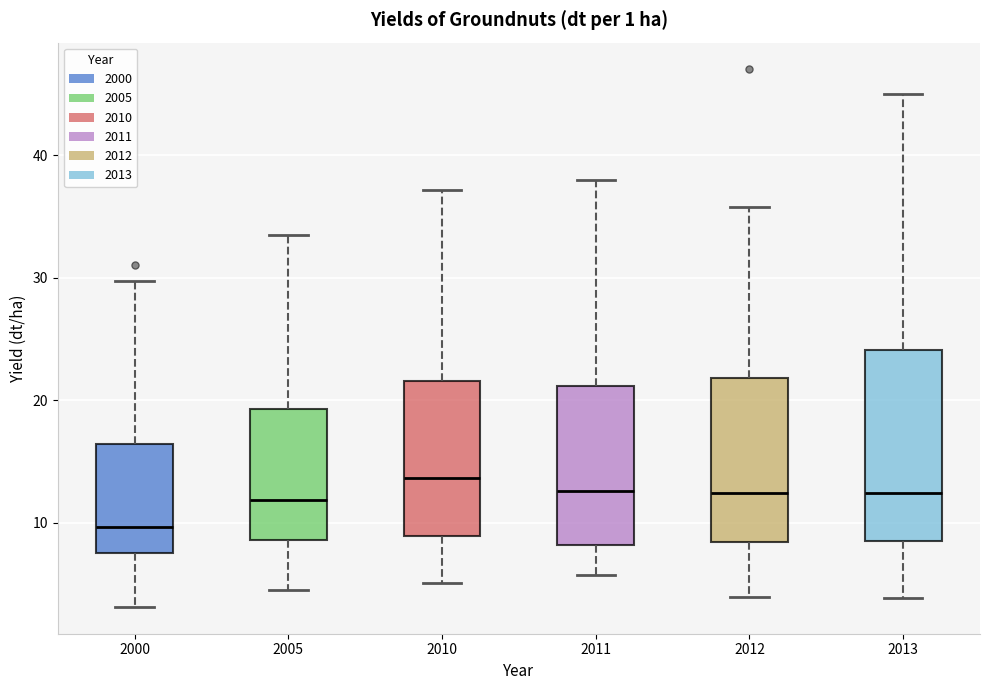

Which box's median line is the lowest?

2000